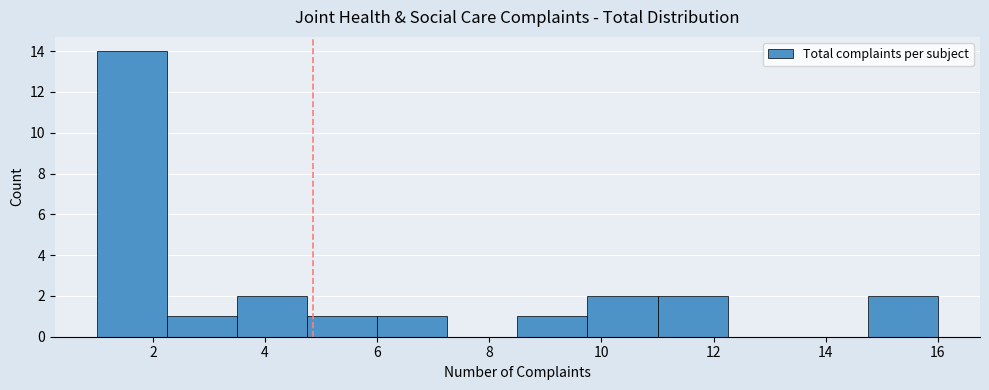

Reading left to right, transcribe this chart: for each bar, give the range it covers on the x-axis and its height. Neither the bar edges nor the heights are printed on the chart, so give them approximately, as read against the axes.

1.00 to 2.25: 14
2.25 to 3.50: 1
3.50 to 4.75: 2
4.75 to 6.00: 1
6.00 to 7.25: 1
7.25 to 8.50: 0
8.50 to 9.75: 1
9.75 to 11.00: 2
11.00 to 12.25: 2
12.25 to 13.50: 0
13.50 to 14.75: 0
14.75 to 16.00: 2